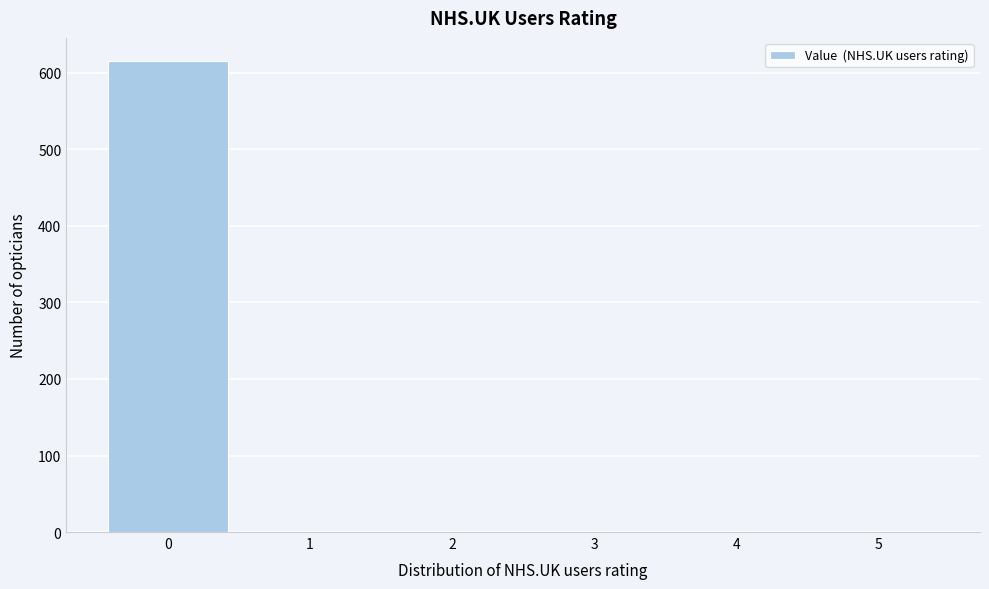

Reading right to left, extract all data points from this chart.

5=0	4=0	3=0	2=0	1=0	0=615